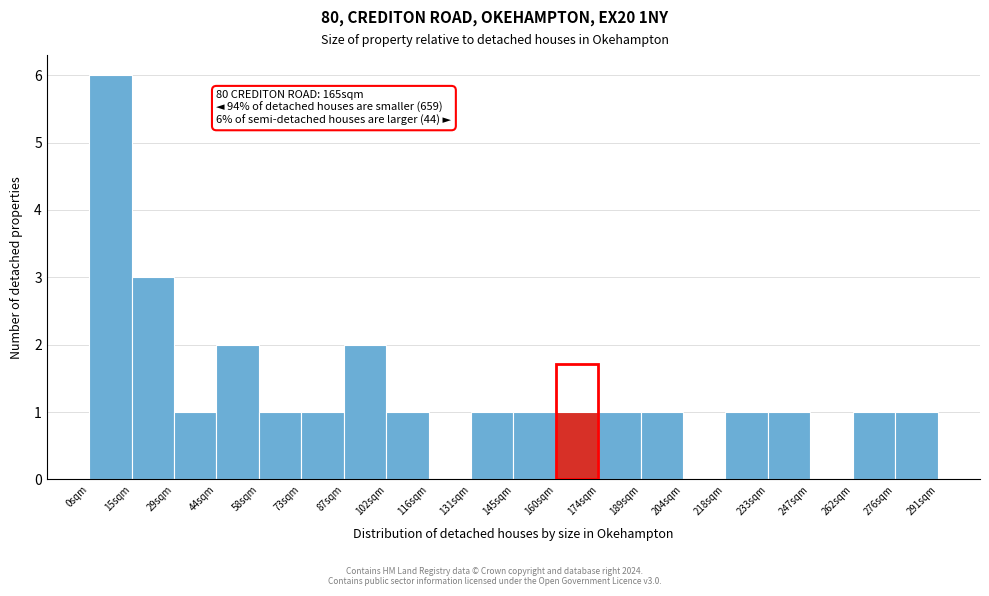

Which range on the x-axis has the tallest bar?

0 to 14